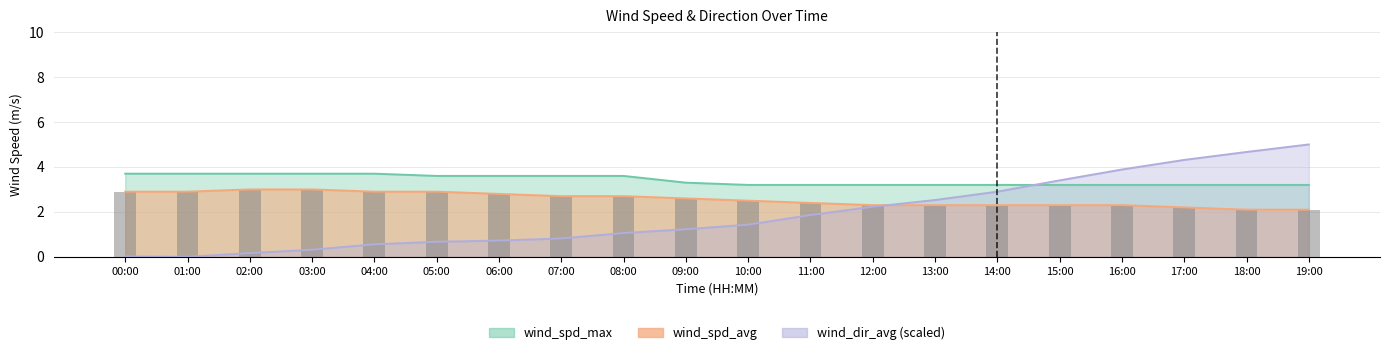

What is the ratio of the value at 19:00 to the value at 18:00?

1.0